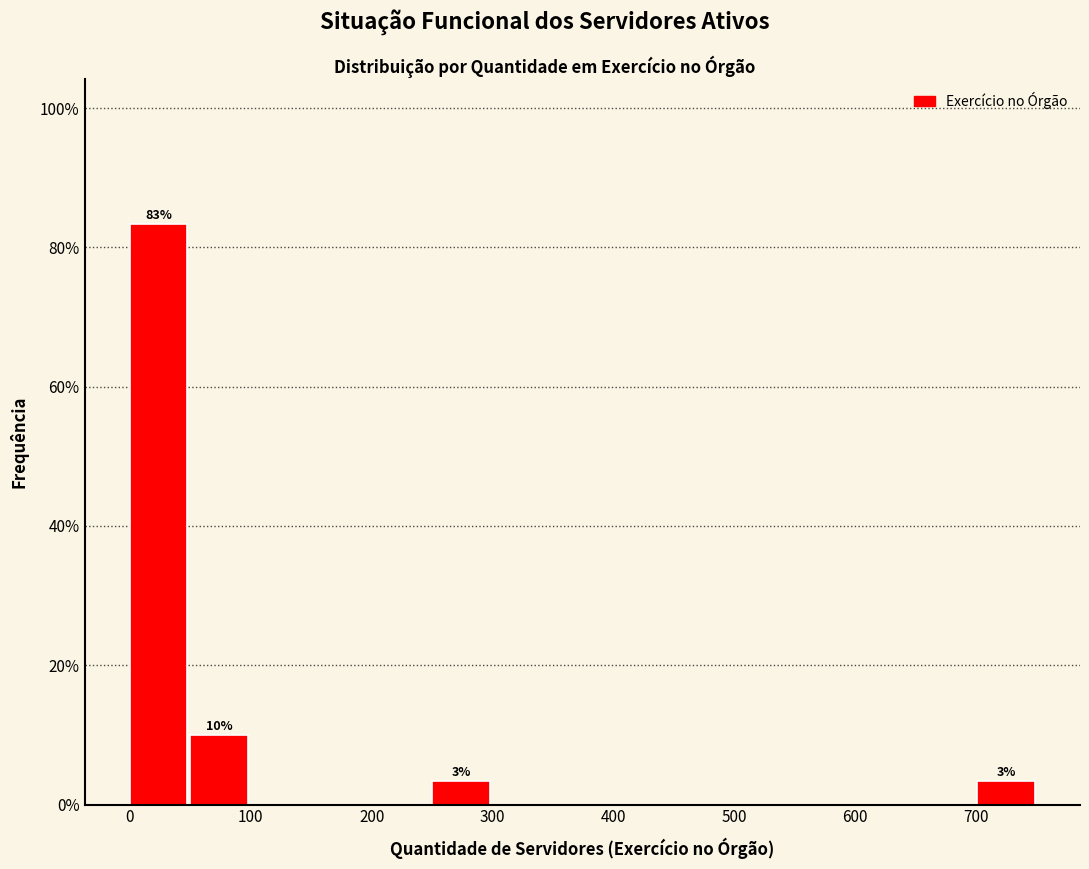

Which range on the x-axis has the tallest bar?

0 to 50